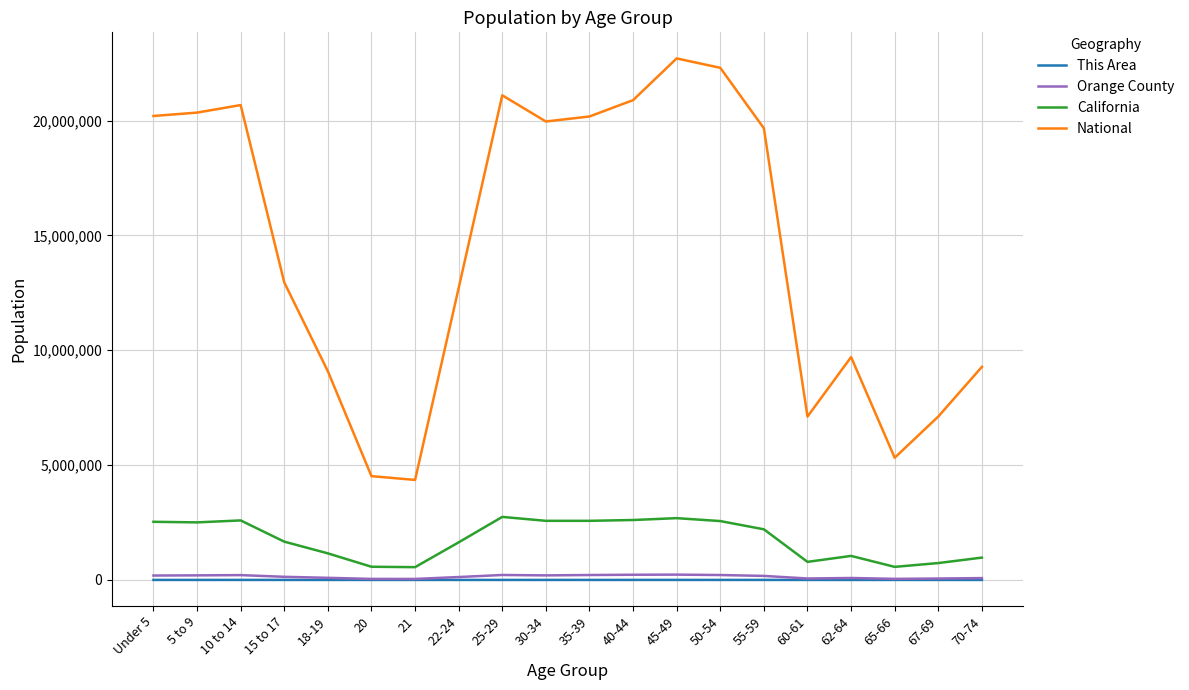

What is the approximate value of National at 5 to 9, to the nearest 10?

20348660